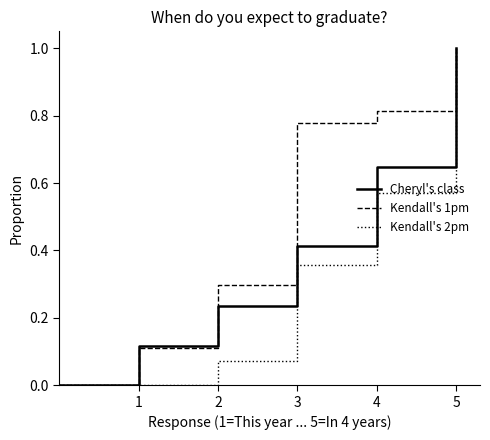

List the series in order of their overall mean, highest first.

Kendall's 1pm, Cheryl's class, Kendall's 2pm